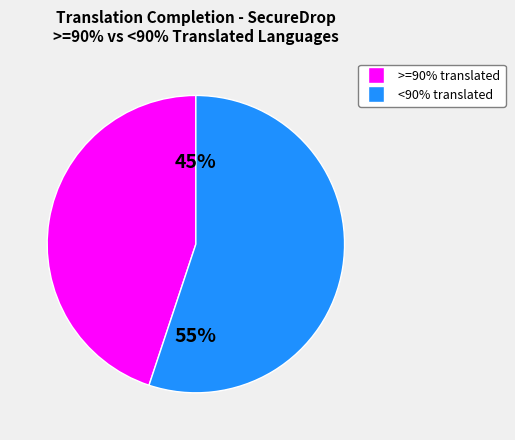

Does any single category account for the majority?

Yes